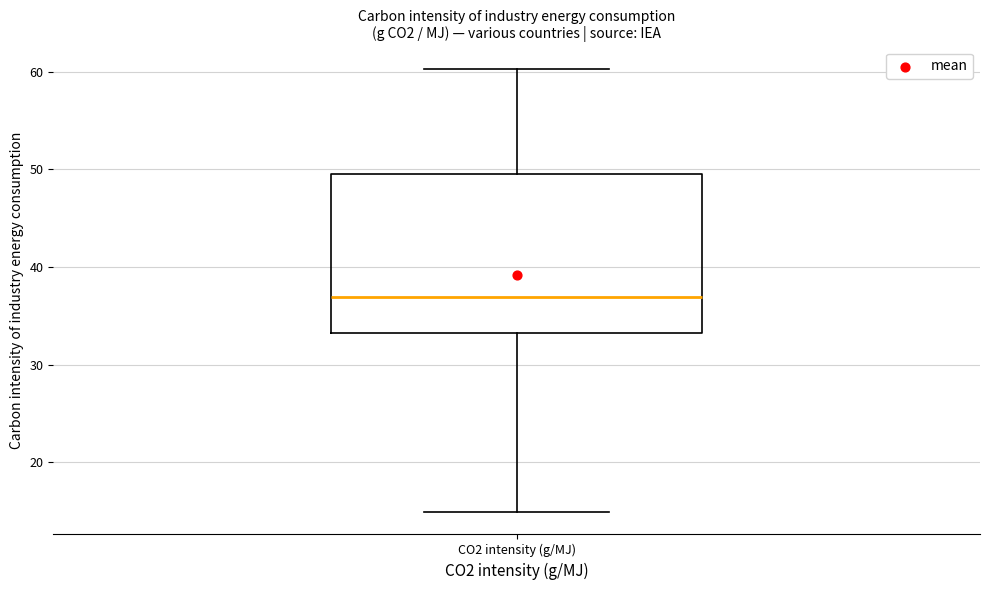

Transcribe this box plot: give where the median line is, the range the box spans, and where the two whiskers end, as read against the y-axis. The values are not printed on the chart, so give them approximately, as read against the axis.

median 37, box 33 to 50, whiskers 15 to 60